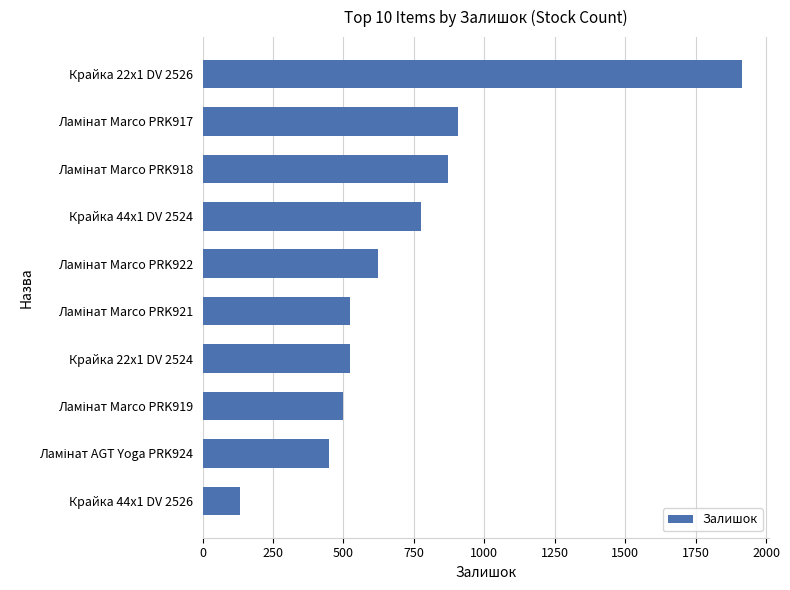

Count the number of data series in this chart.

1